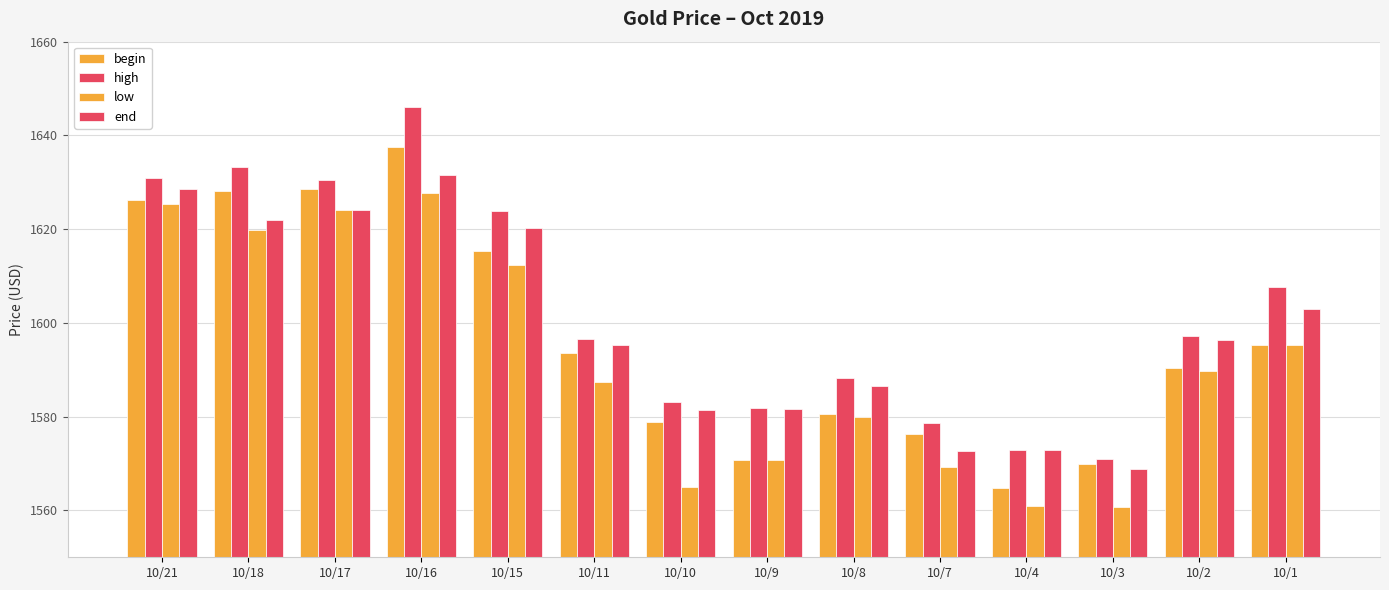

Count the number of categories in the chart.

14